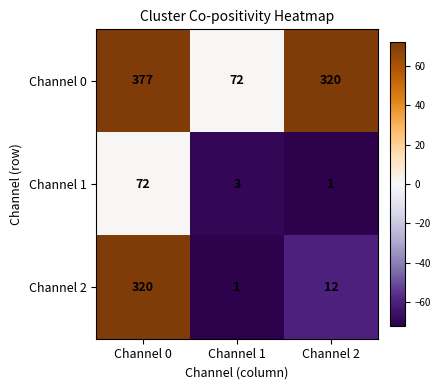

What is the difference between the Channel 2 values at Channel 0 and Channel 2?

308